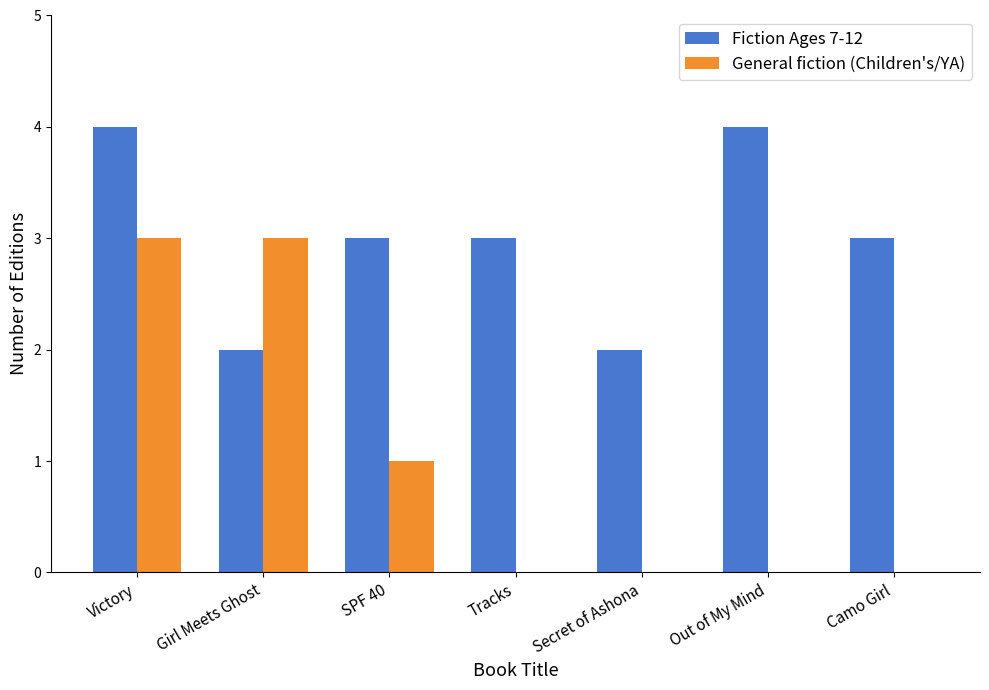

Is the value of General fiction (Children's/YA) at SPF 40 greater than the value of Fiction Ages 7-12 at Out of My Mind?

No